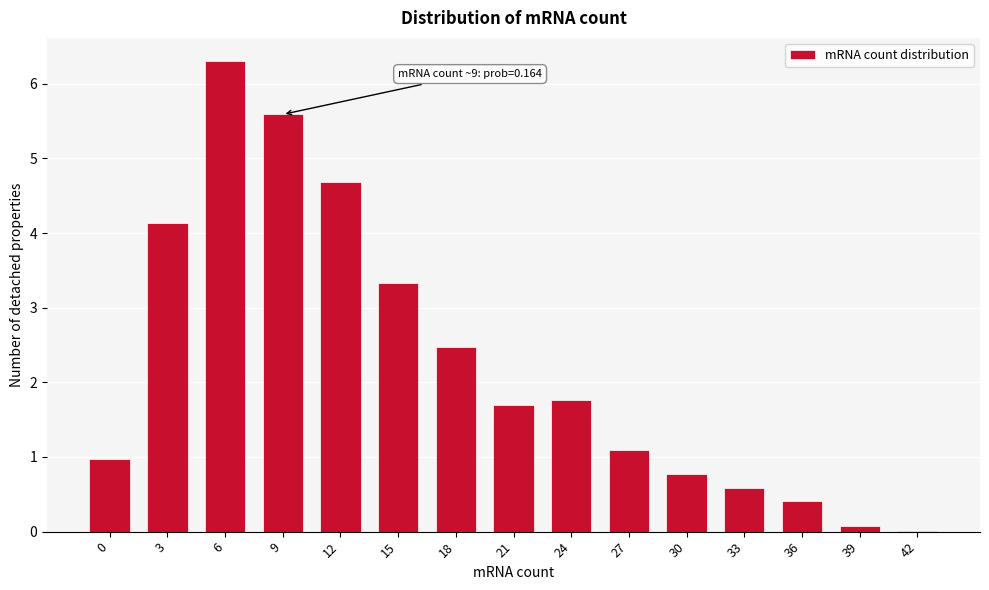

What is the sum of all values?

33.9